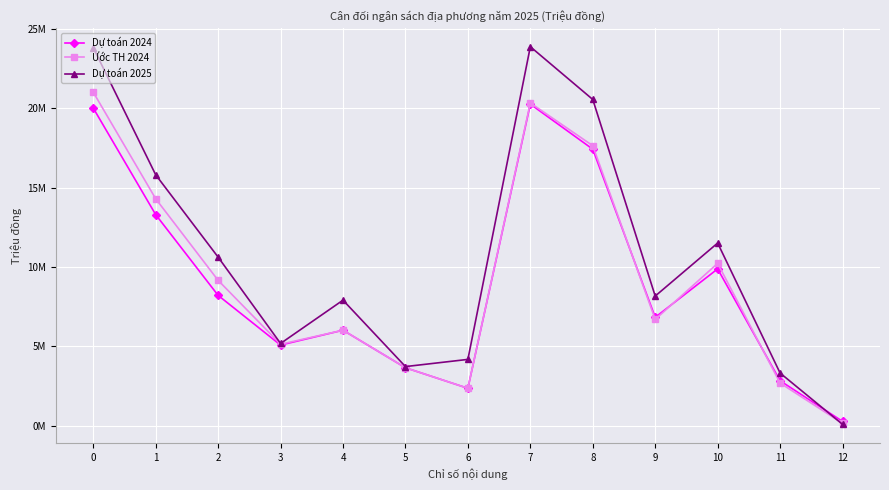

Is this an area chart (filled region under the line)?

No